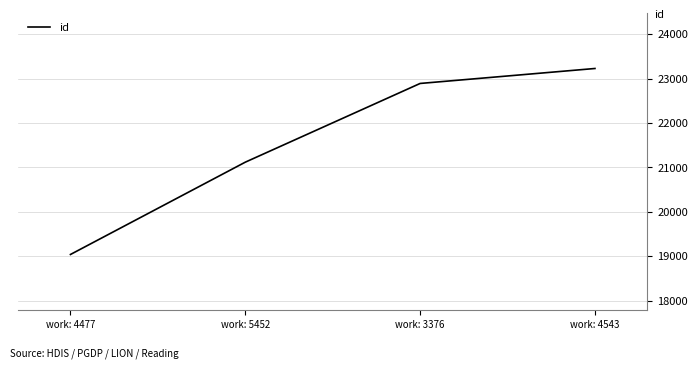

True or false: the data has more than 1 interior local peaks.

False